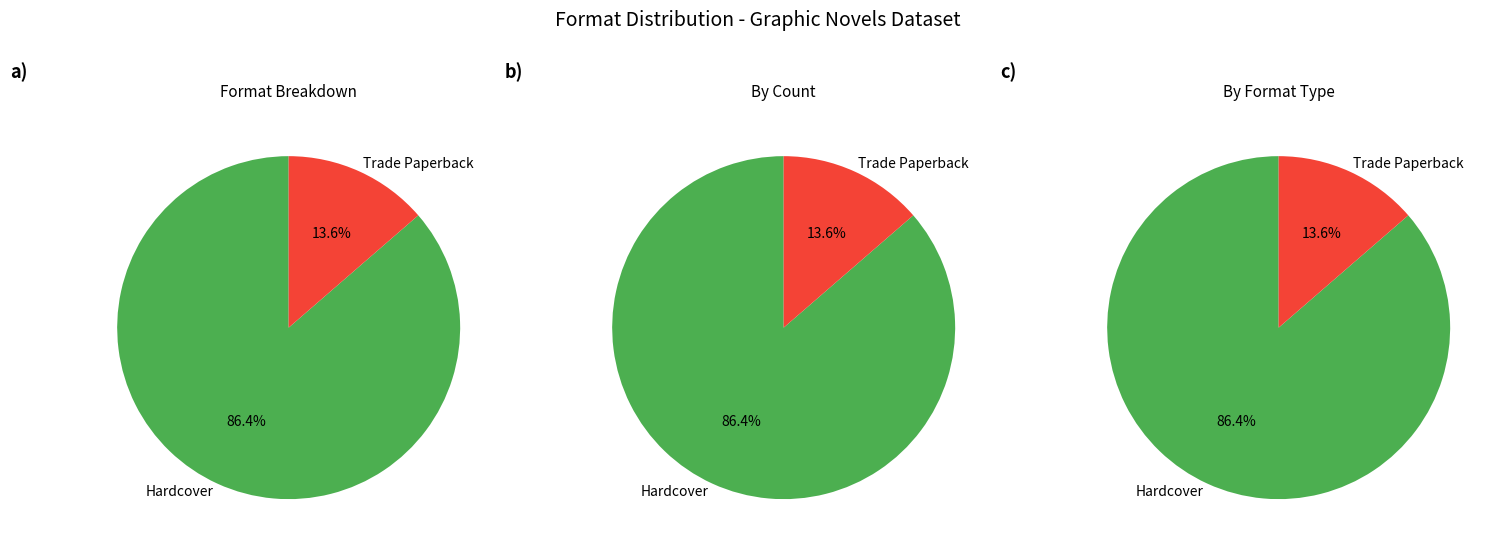

What is the largest slice in the pie chart?

Hardcover